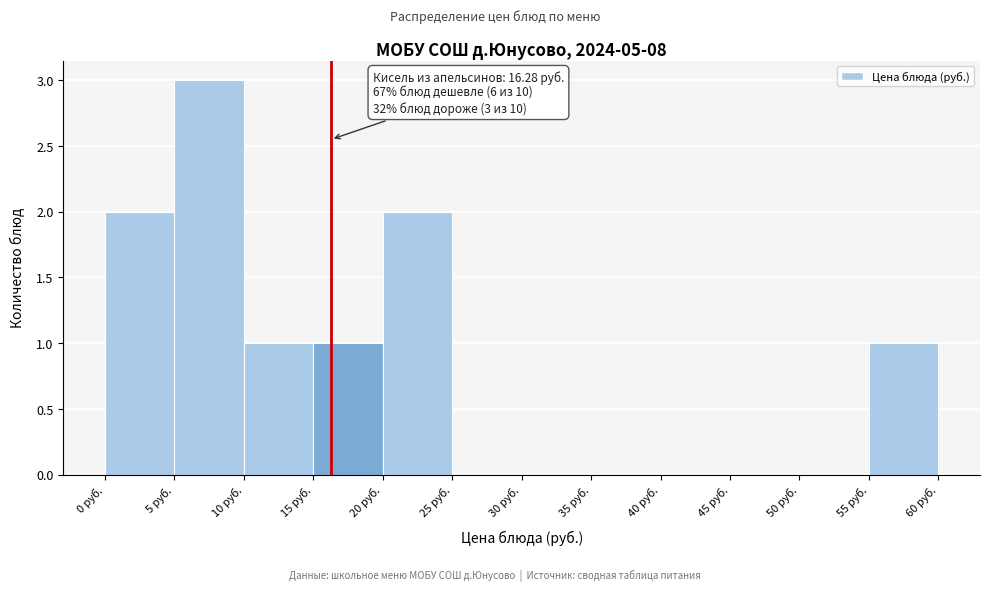

Which range on the x-axis has the tallest bar?

5 to 10